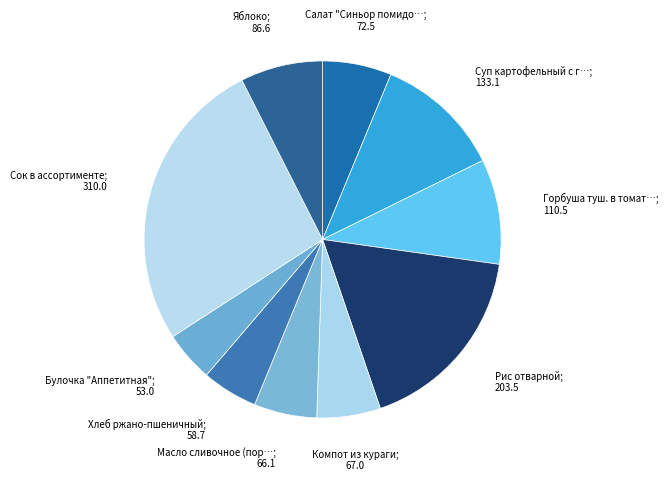

How many segments does this pie chart have?

10